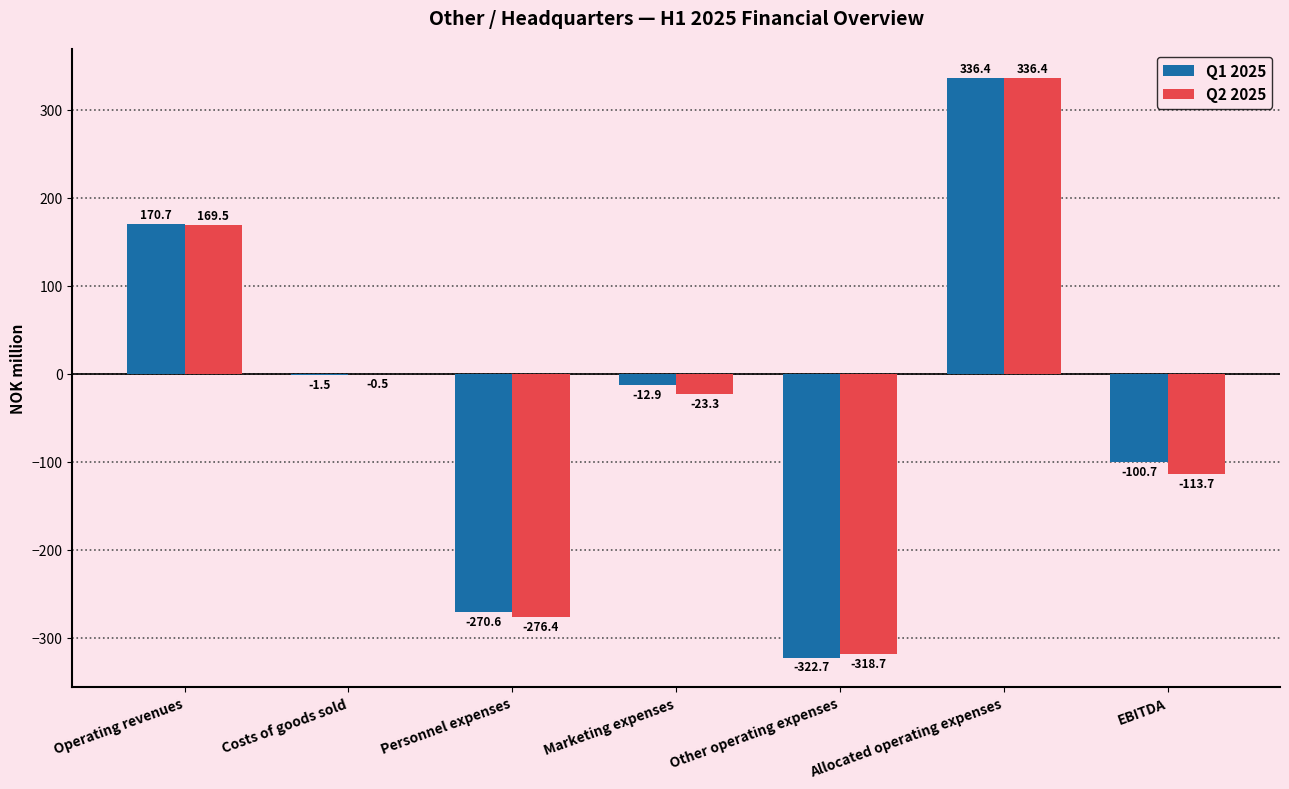

The Q1 2025 series shows -36.0 at EBITDA. True or false?

False